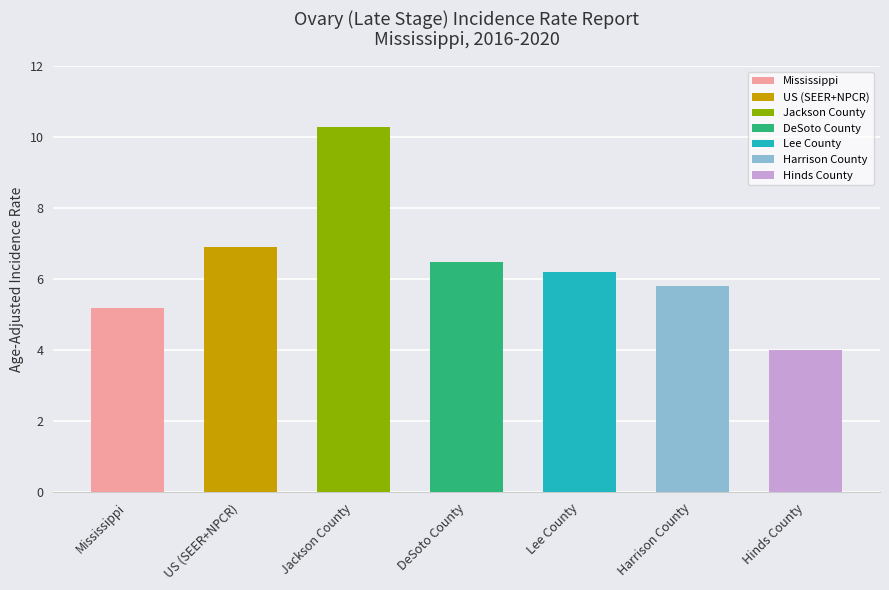

What is the label of the 6th bar from the right?

US (SEER+NPCR)